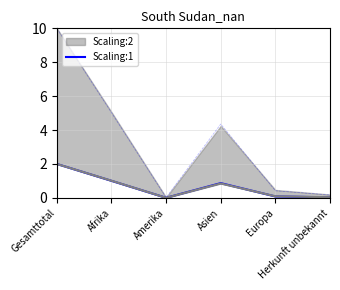

The chart shows a value of 1.4 at Asien. True or false?

False